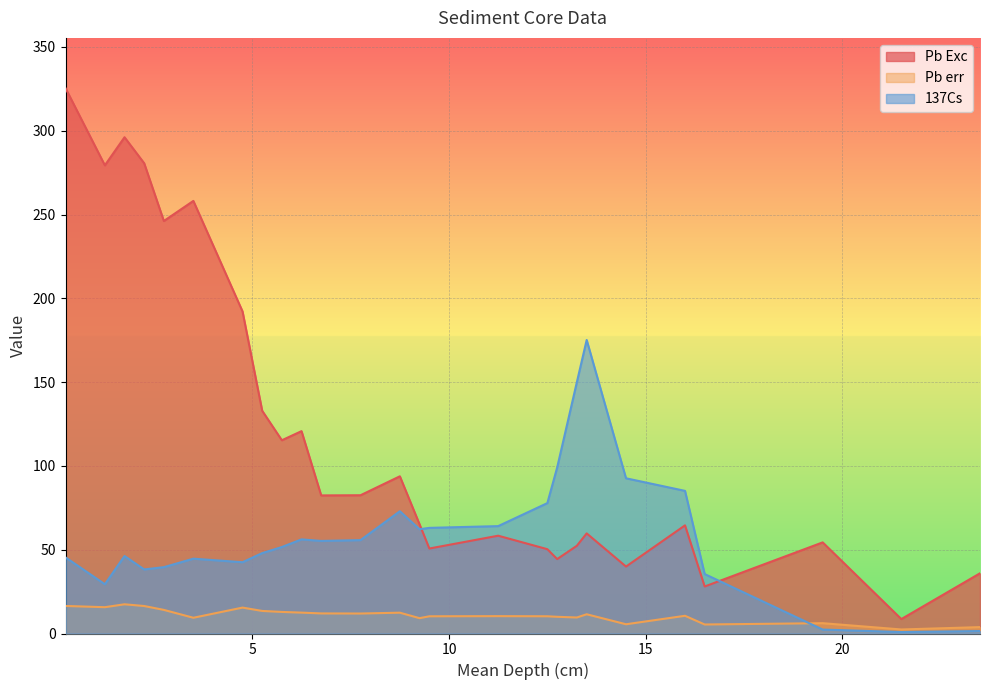

Does the chart display data point markers on the line(s)?

No